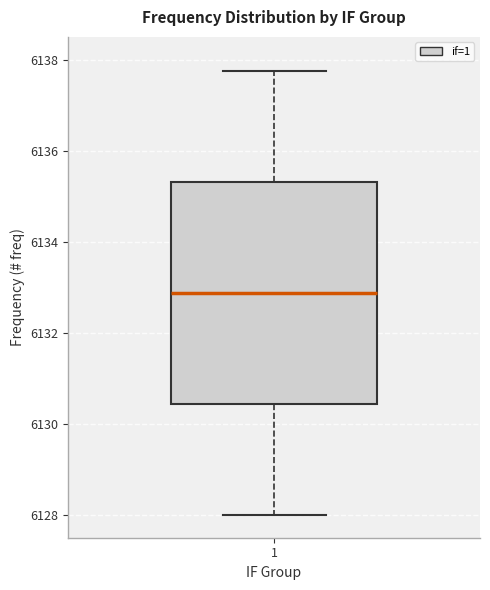

Read this box plot against the y-axis: the position of the median line, the range covered by the box, and the ends of both whiskers. The values are not printed on the chart, so give them approximately, as read against the axis.

median 6132.8, box 6130.4 to 6135.4, whiskers 6128.0 to 6137.8